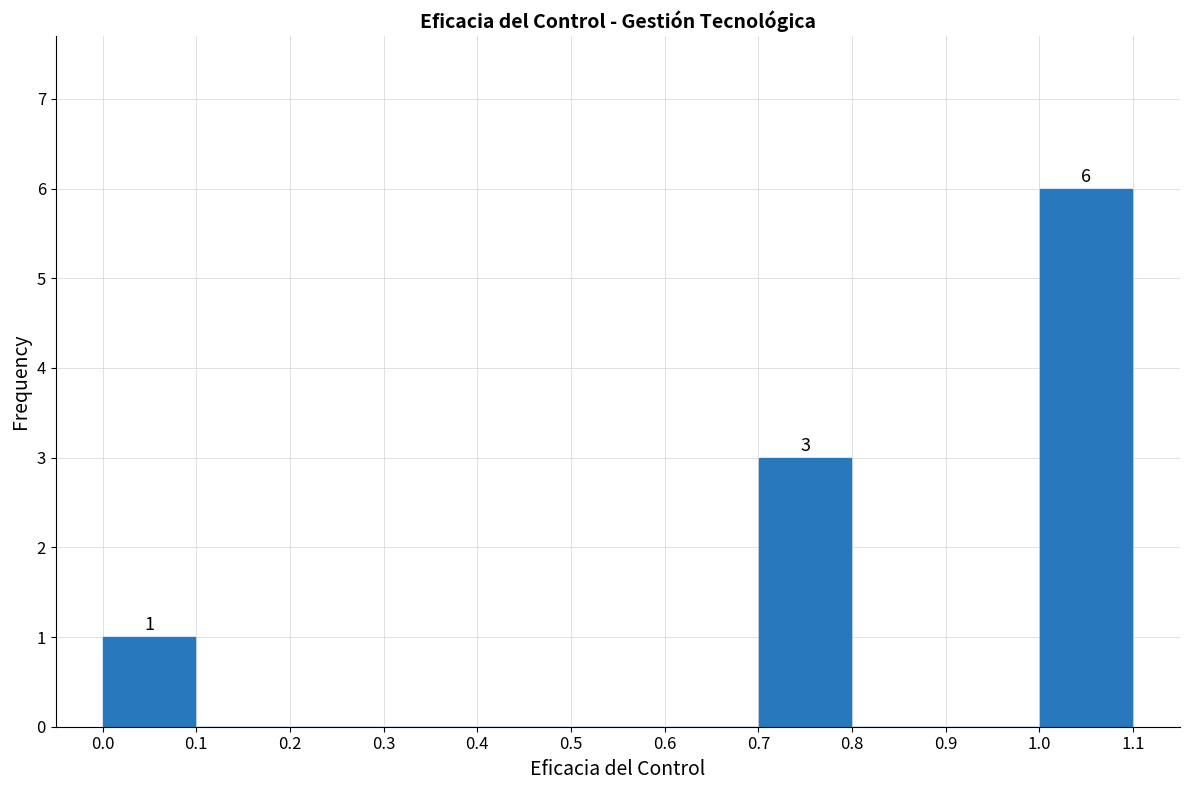

Over which range of the x-axis is the bar tallest?

1.0 to 1.1